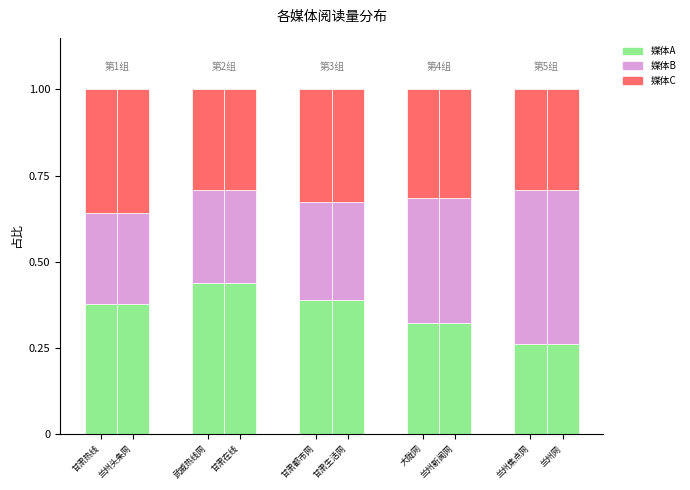

What are all the series names shown in the legend?

媒体A, 媒体B, 媒体C